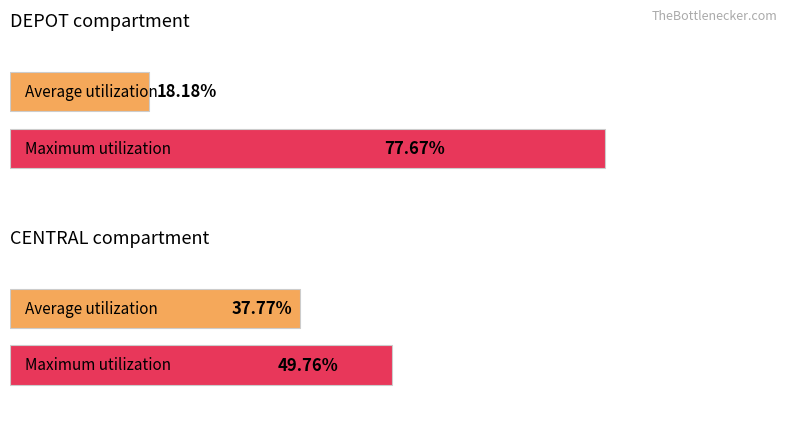

Which series changed the most between reset and dose?

Maximum utilization